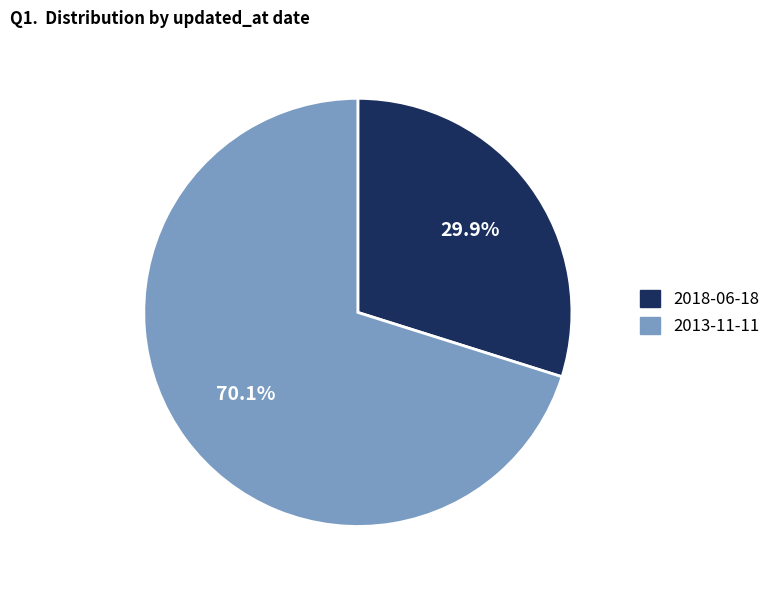

Which slice is the largest?

2013-11-11